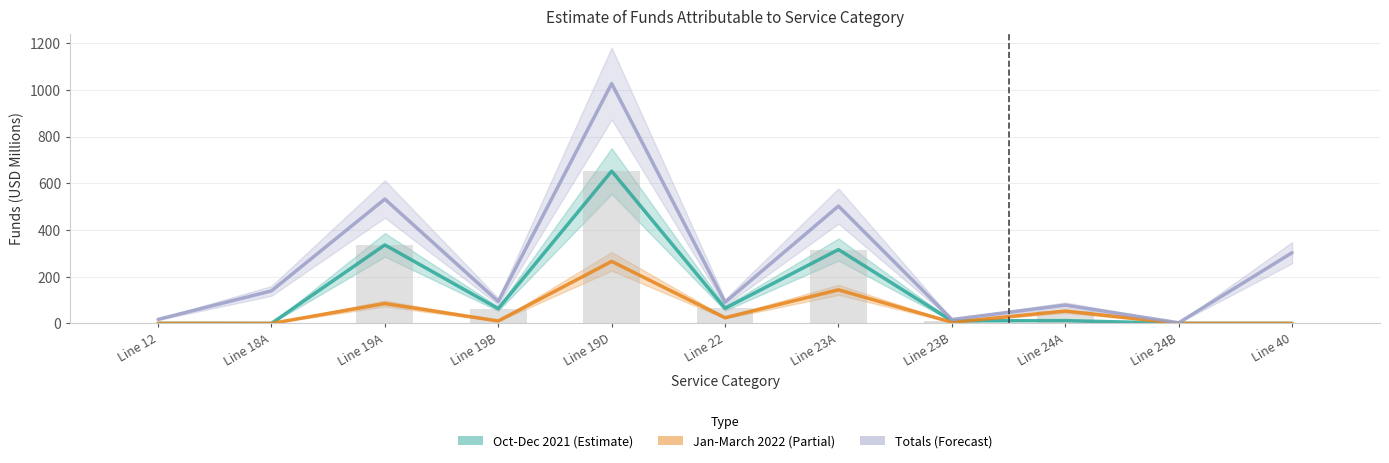

What is the approximate value of Oct-Dec 2021 at Line 19D?

652.4